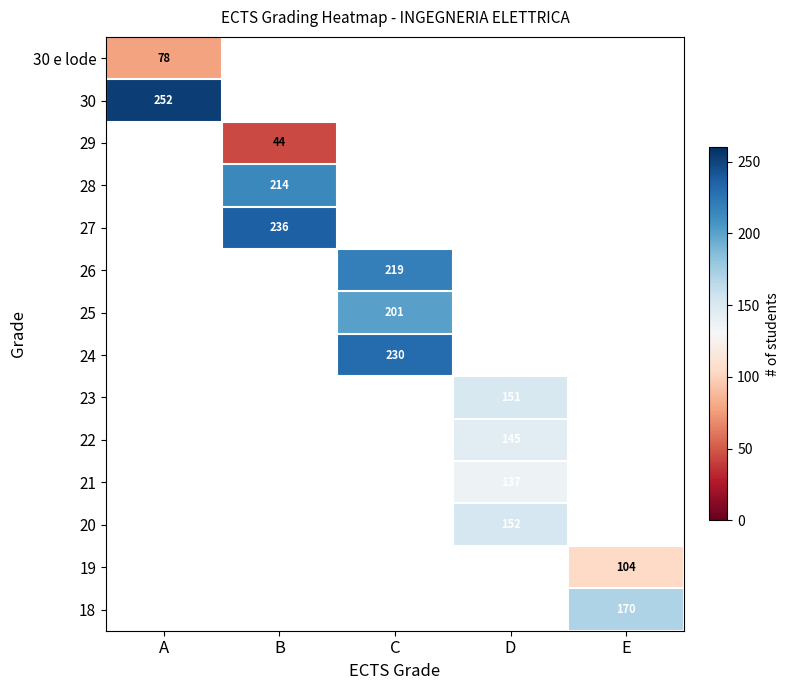

Count the number of categories in the chart.

5